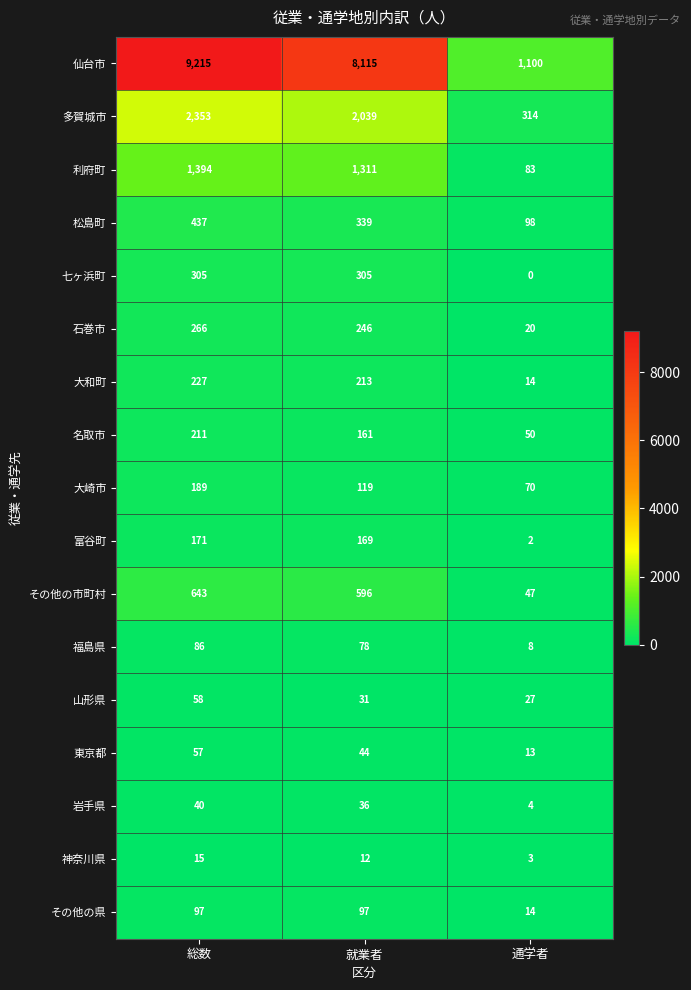

At which label does その他の市町村 reach its minimum?

通学者